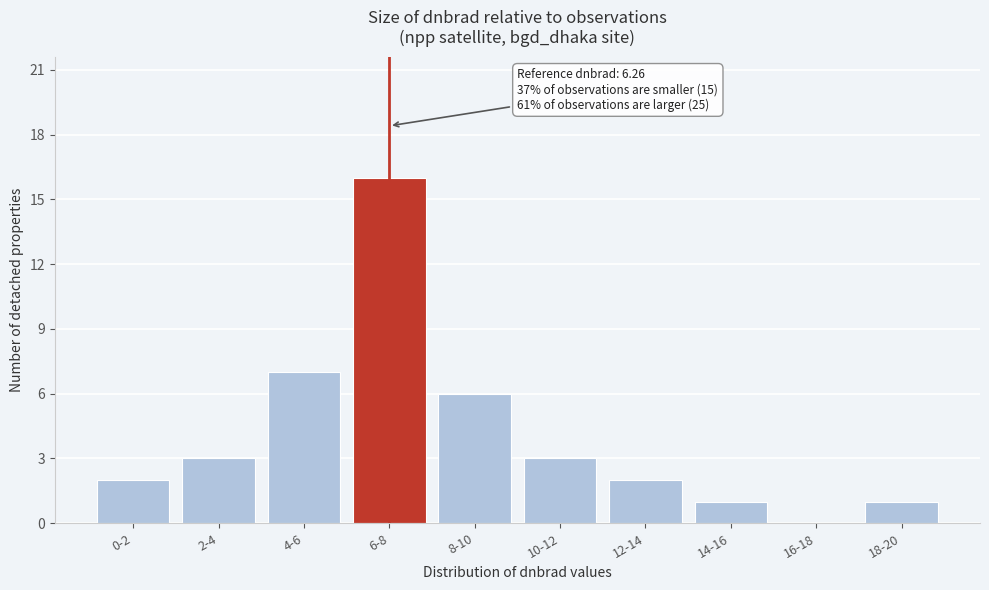

Reading left to right, what are all the values shown in this chart?

0-2=2	2-4=3	4-6=7	6-8=16	8-10=6	10-12=3	12-14=2	14-16=1	16-18=0	18-20=1